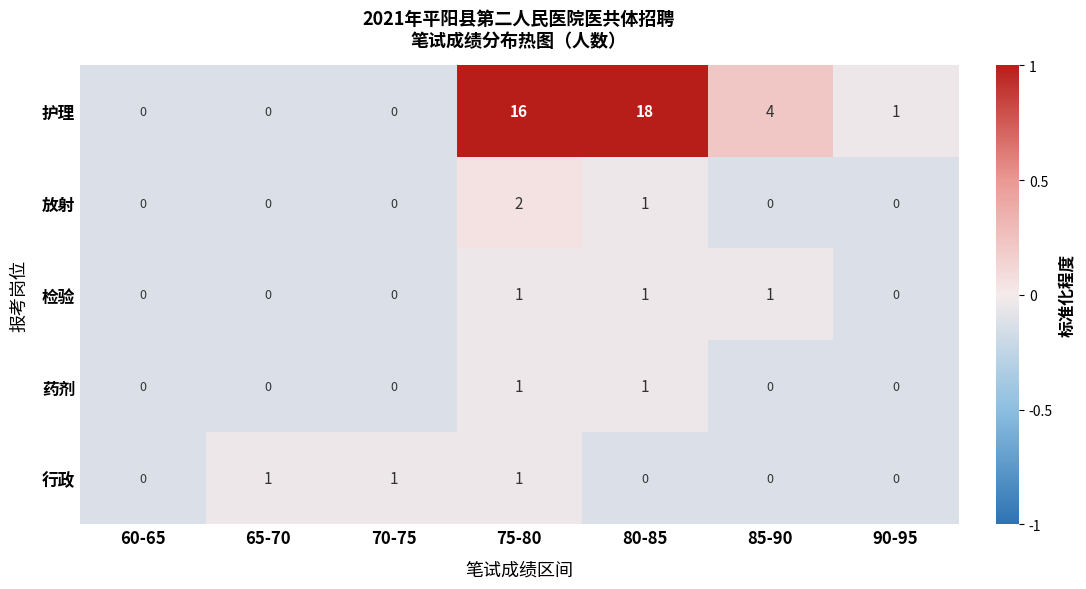

The 放射 series shows 1 at 70-75. True or false?

False